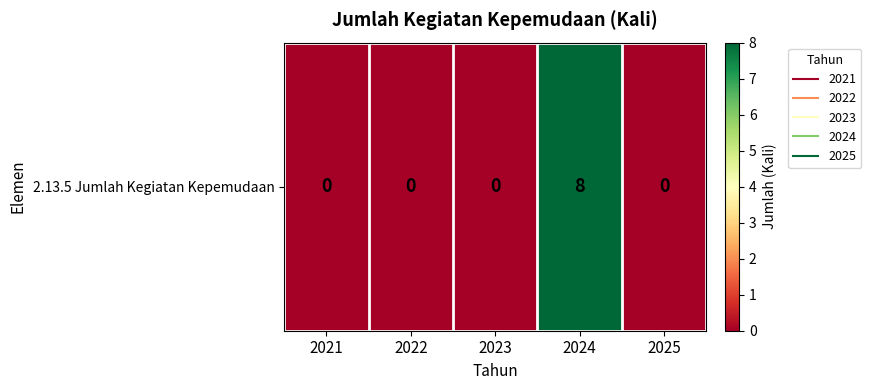

Rank the categories by value from lowest to highest.

2021, 2022, 2023, 2025, 2024